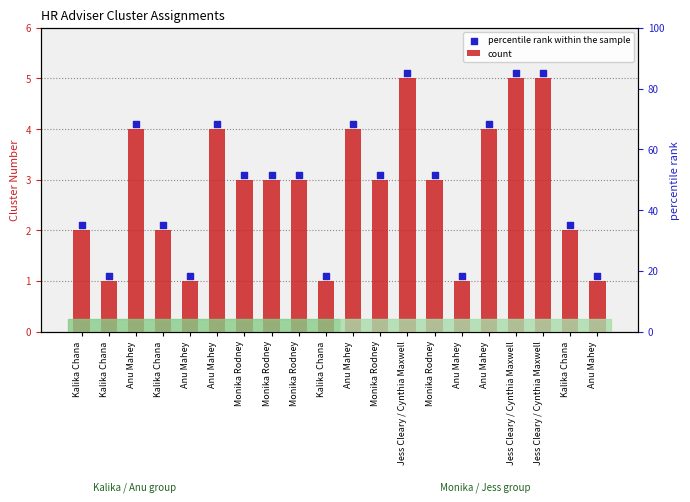

At how many categories does at least one series exceed 3?

12